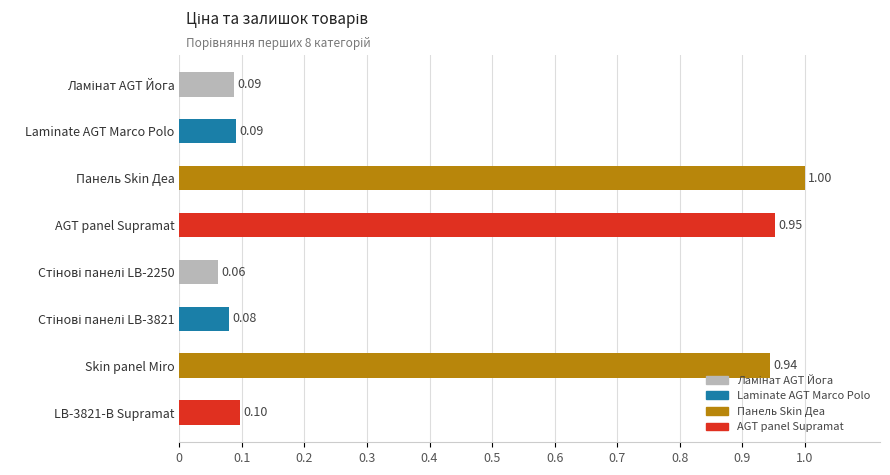

What is the greatest value displayed?

1.0